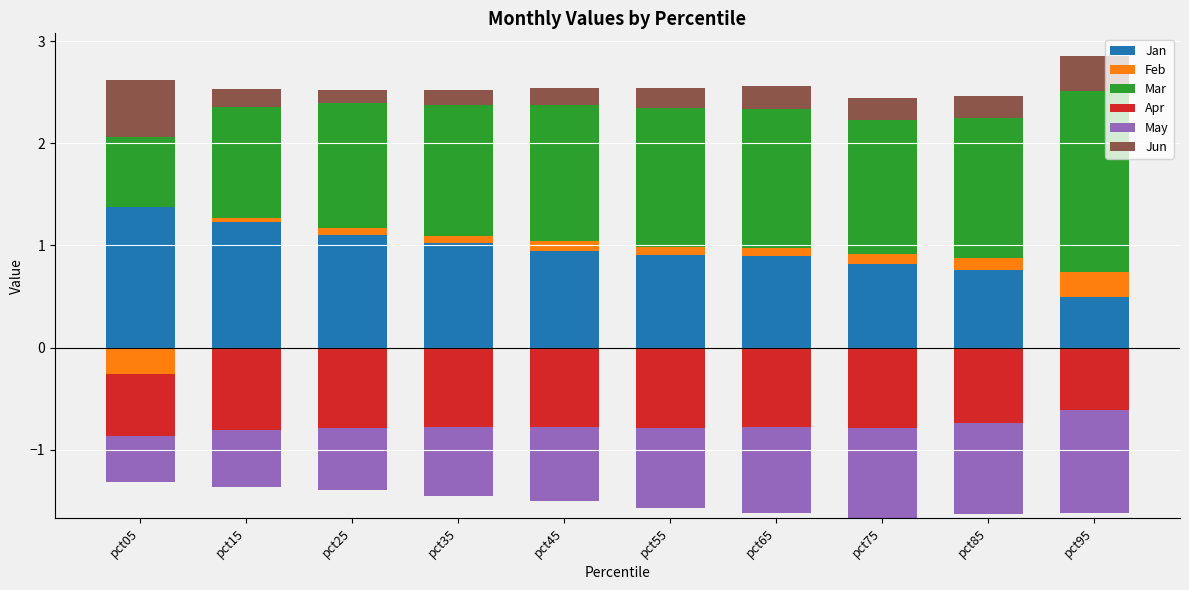

At how many categories does at least one series exceed 0?

10